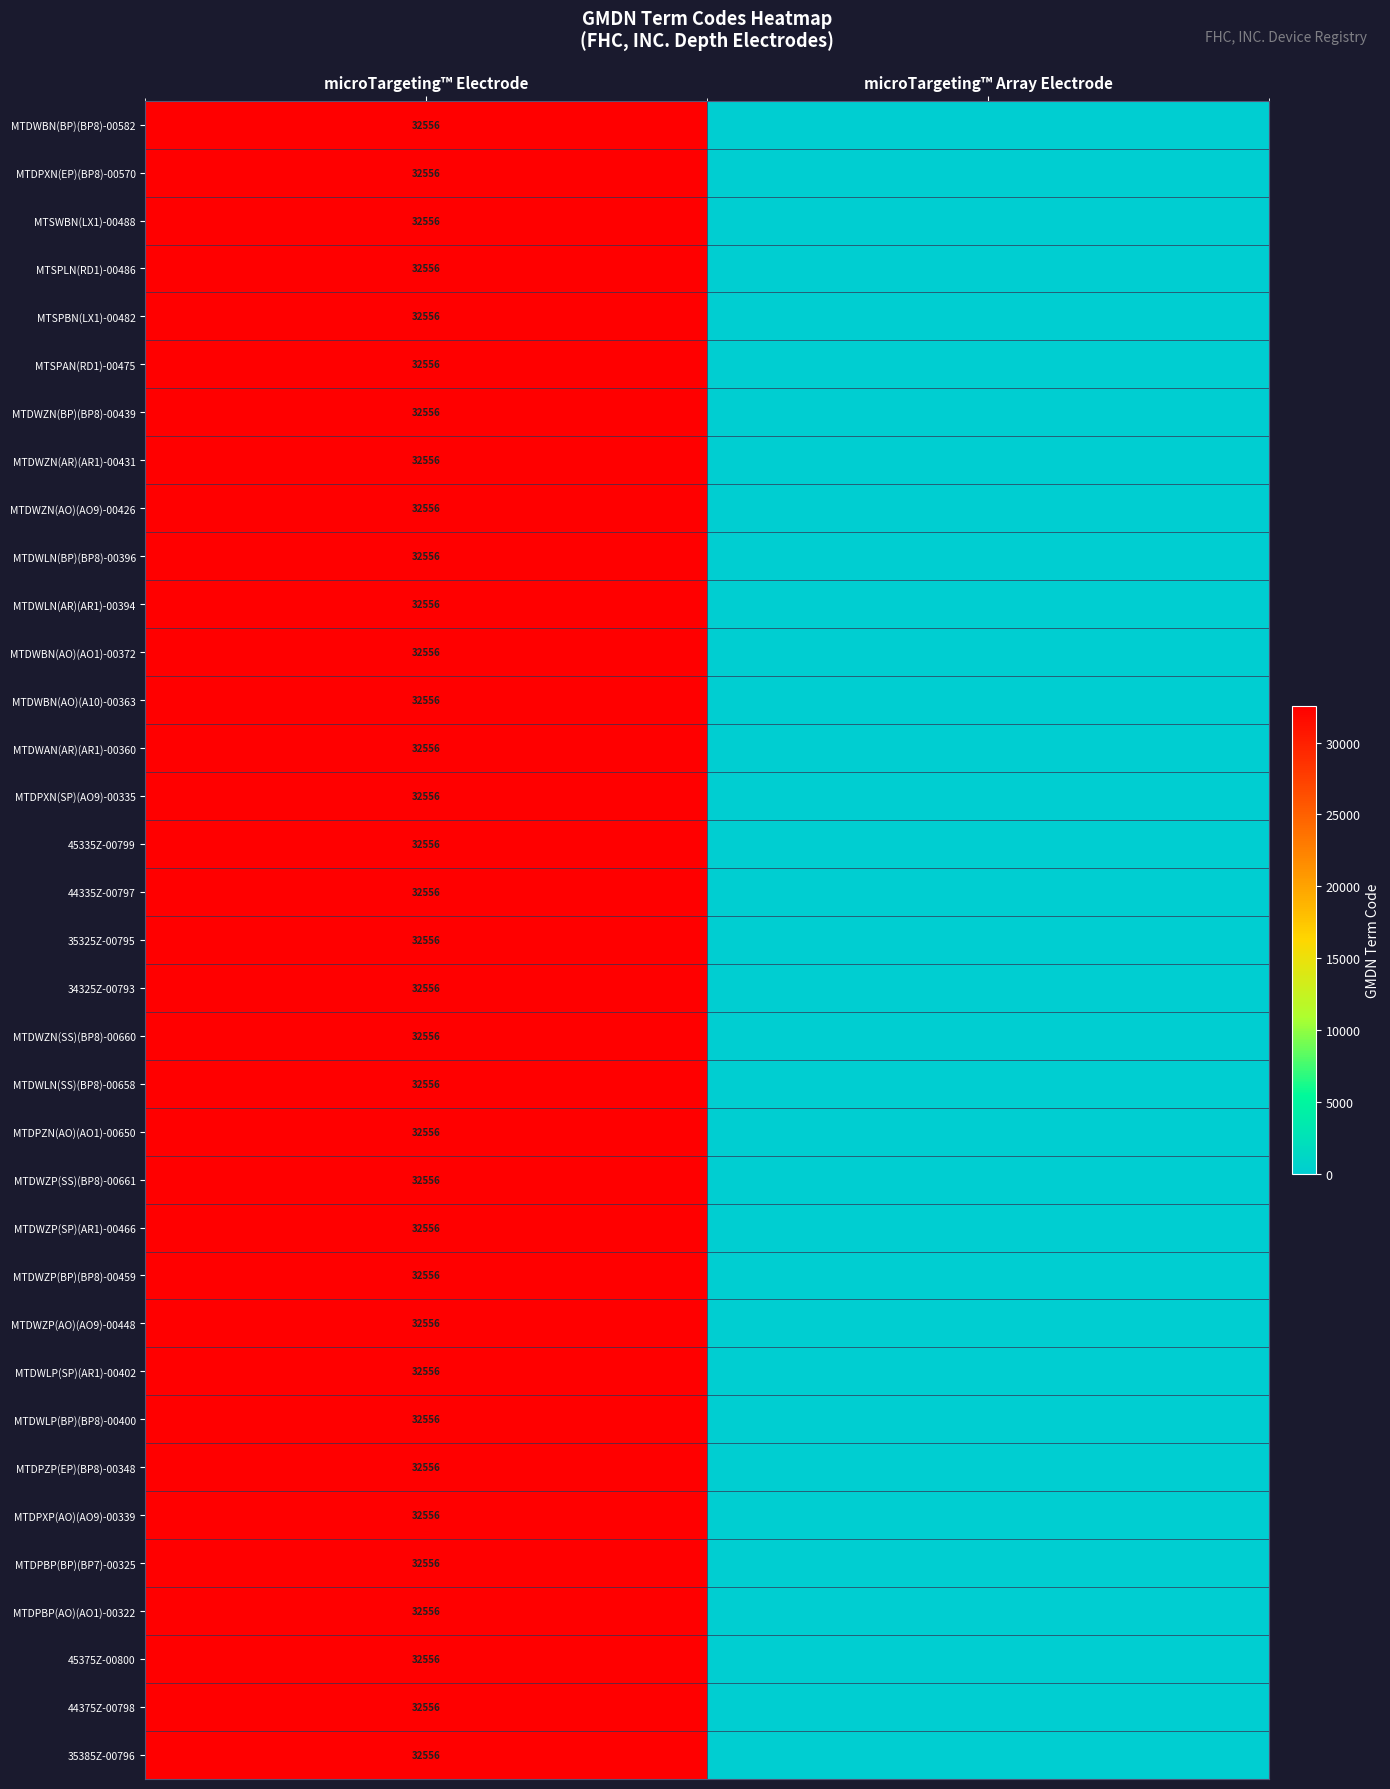

Which category has the highest value across all series?

microTargeting™ Electrode